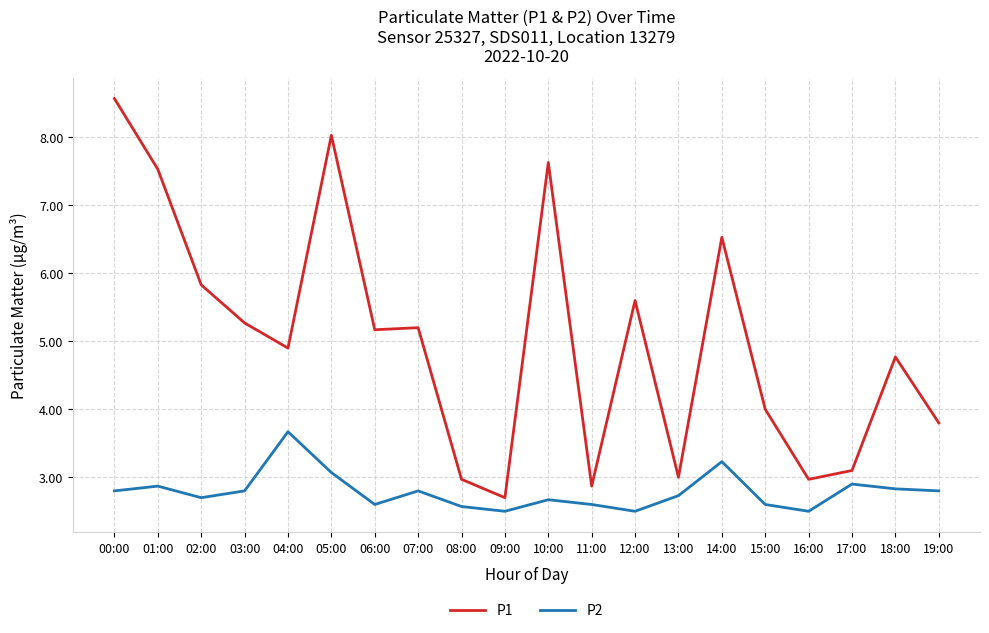

Where is the first local maximum for P1?

05:00